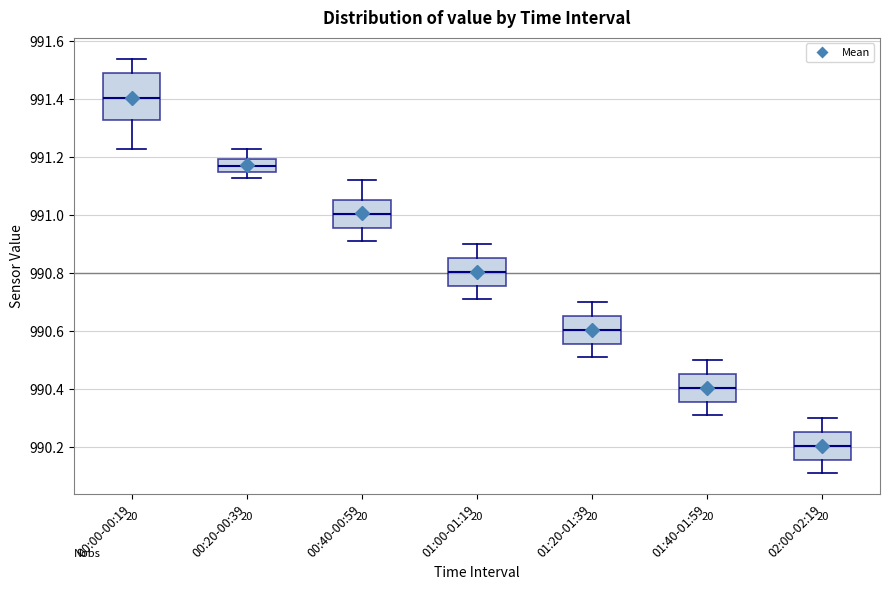

Comparing the boxes themselves (not the whiskers), which one is the tallest?

00:00-00:19